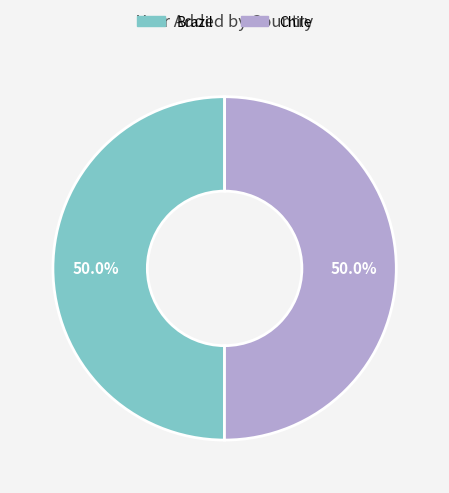

To the nearest percent, what is the combined percentage of Chile and Brazil?

100%